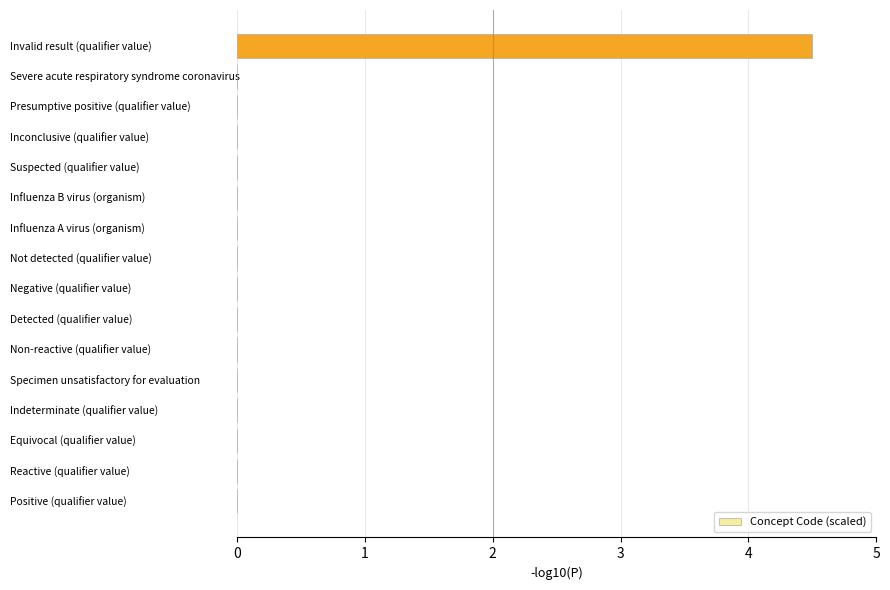

Which category has the highest value across all series?

Invalid result (qualifier value)